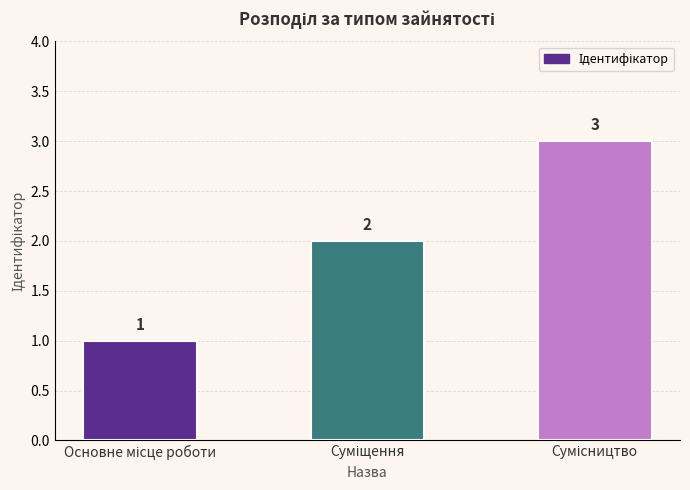

What is the minimum value shown in the chart?

1